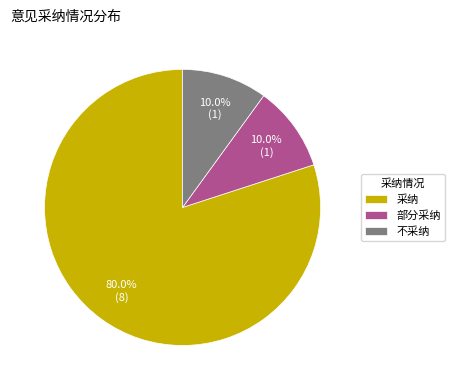

Is it true that 部分采纳 is 22% of the pie?

False